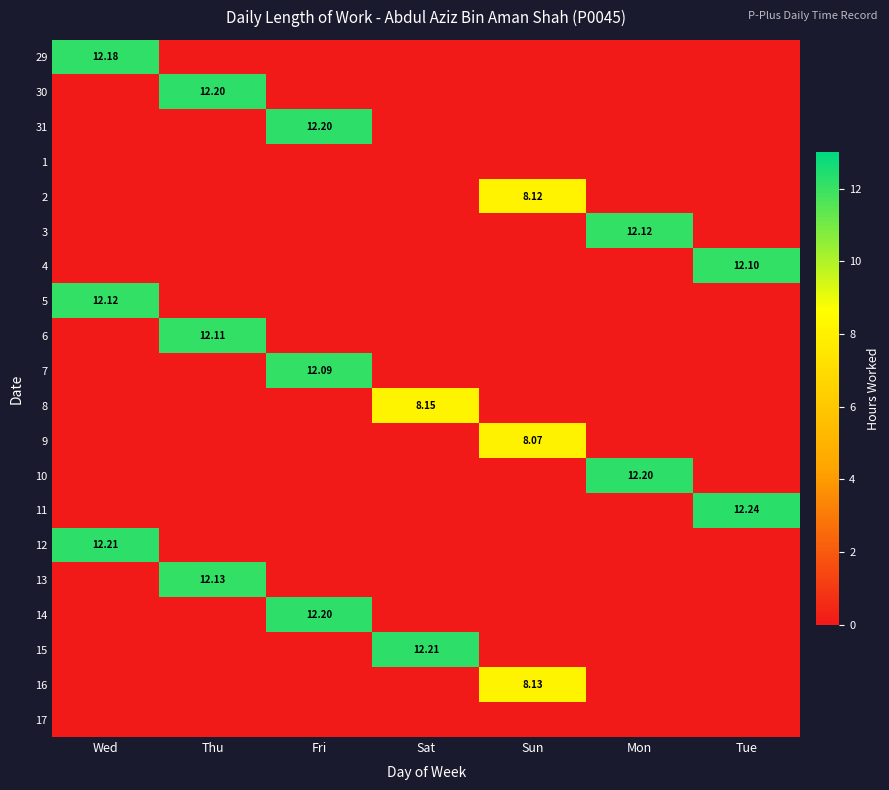

Is it true that 2 equals -4.4 at Sat?

False